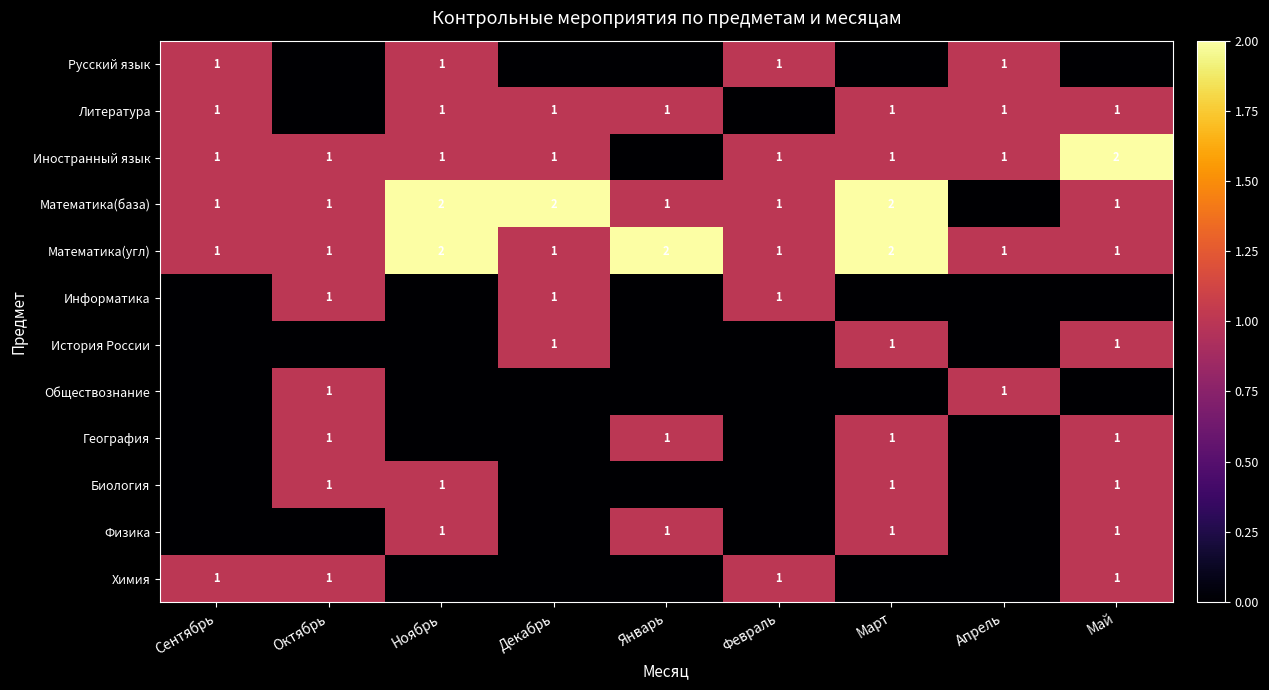

Count the Математика(угл) values in the range 1 to 2.

9